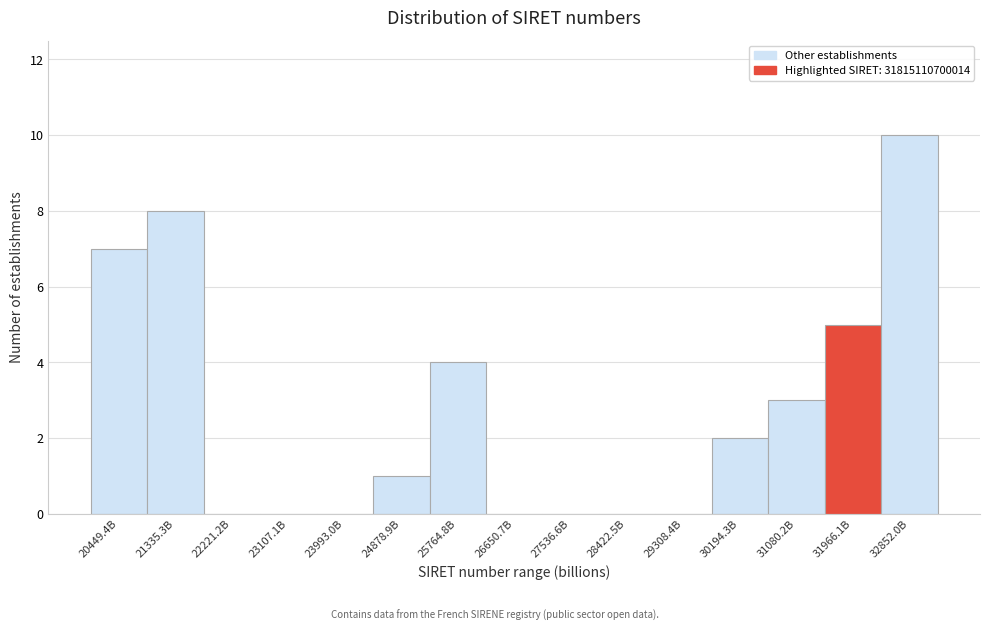

Reading right to left, list all the values displayed in this chart.

32852.0B=10	31966.1B=5	31080.2B=3	30194.3B=2	29308.4B=0	28422.5B=0	27536.6B=0	26650.7B=0	25764.8B=4	24878.9B=1	23993.0B=0	23107.1B=0	22221.2B=0	21335.3B=8	20449.4B=7